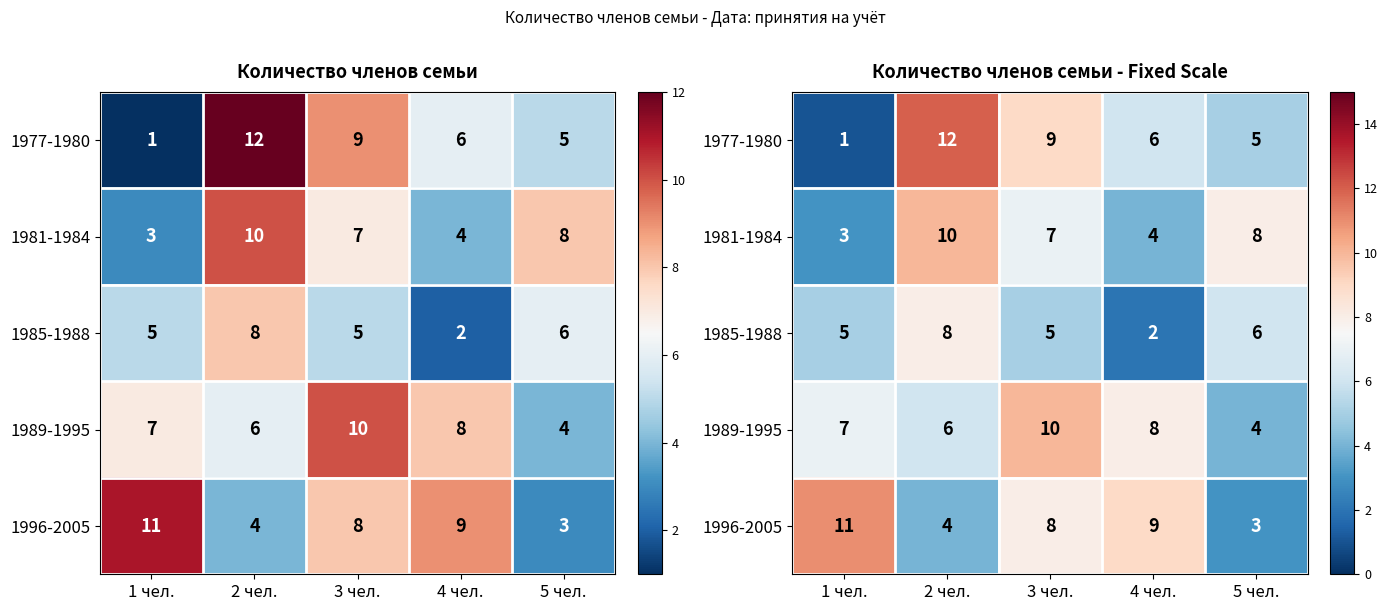

Where is 1981-1984 nearest to the value 6?

3 чел.